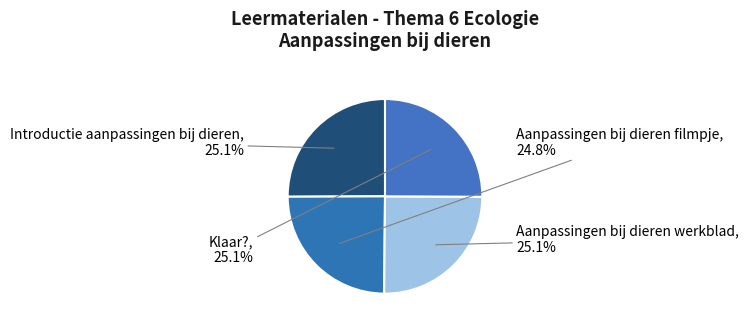

To the nearest percent, what is the average slice percentage?

25%